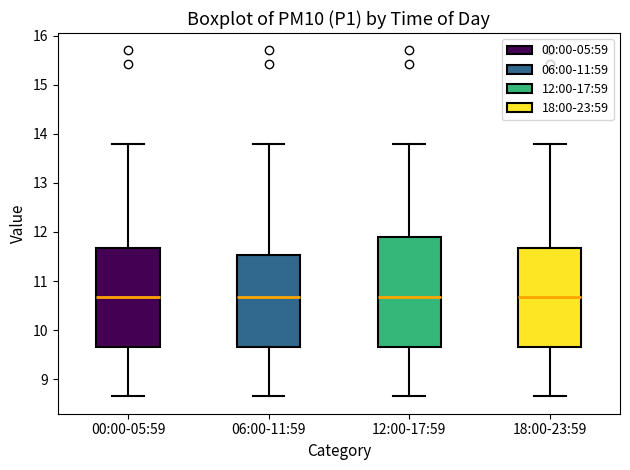

Reading left to right, read every box against the y-axis: the position of its median line, the range the box covers, and the ends of its whiskers. The values are not printed on the chart, so give them approximately, as read against the axis.

00:00-05:59: median 10.7, box 9.7 to 11.7, whiskers 8.7 to 13.8
06:00-11:59: median 10.7, box 9.7 to 11.5, whiskers 8.7 to 13.8
12:00-17:59: median 10.7, box 9.7 to 11.9, whiskers 8.7 to 13.8
18:00-23:59: median 10.7, box 9.7 to 11.7, whiskers 8.7 to 13.8